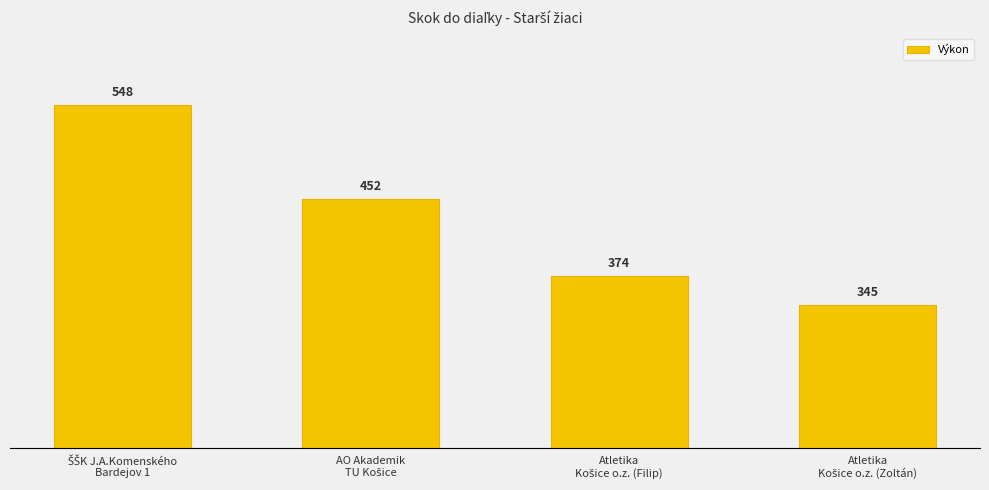

At which label is the value closest to 446?

AO Akademik
TU Košice